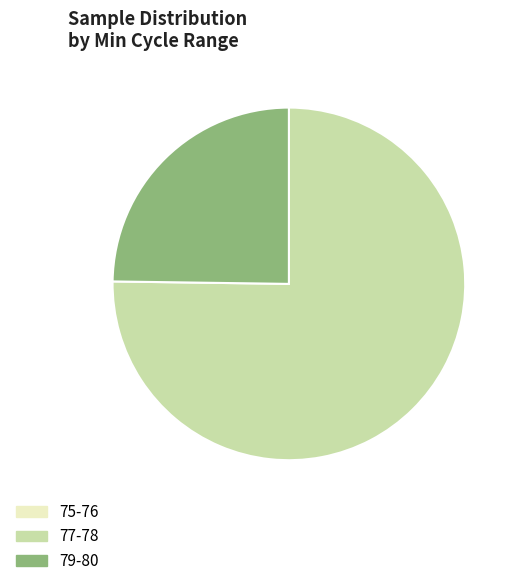

The 77-78 slice represents 87% of the pie. True or false?

False